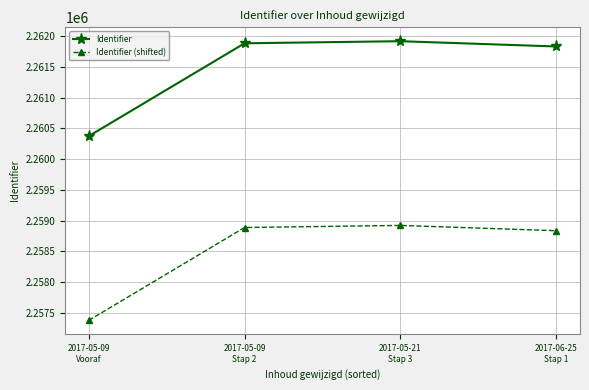

What is the difference between the maximum and minimum values in the Identifier series?

1547